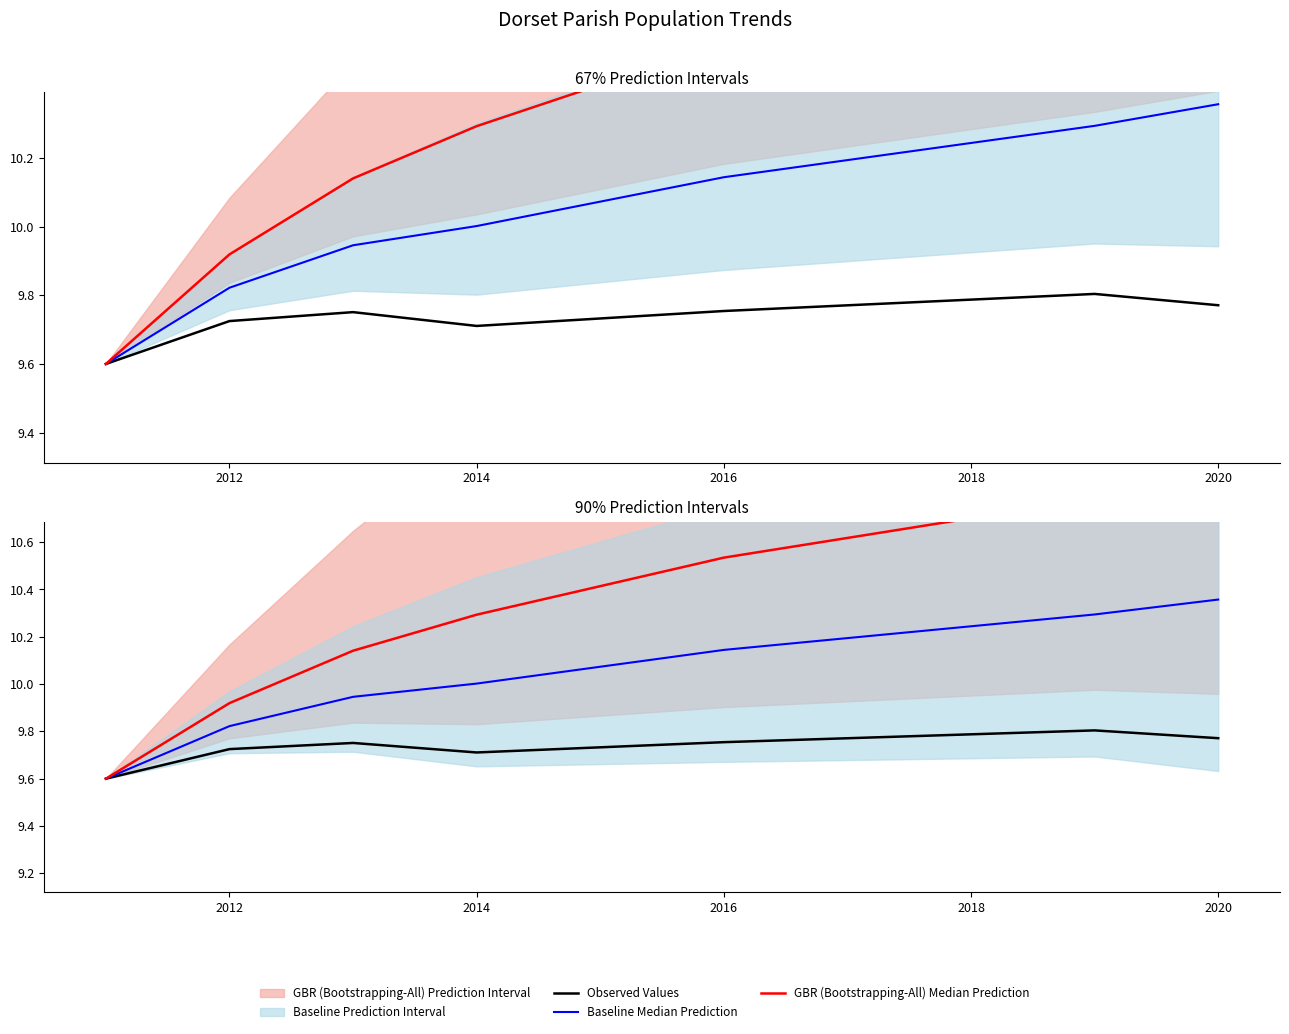

True or false: Observed Values and Baseline Median Prediction cross at least once.

False